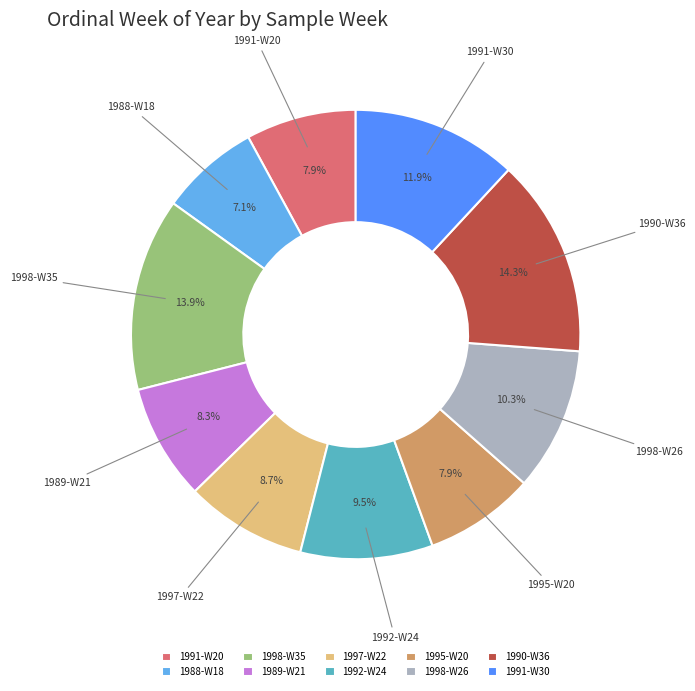

How many segments does this pie chart have?

10